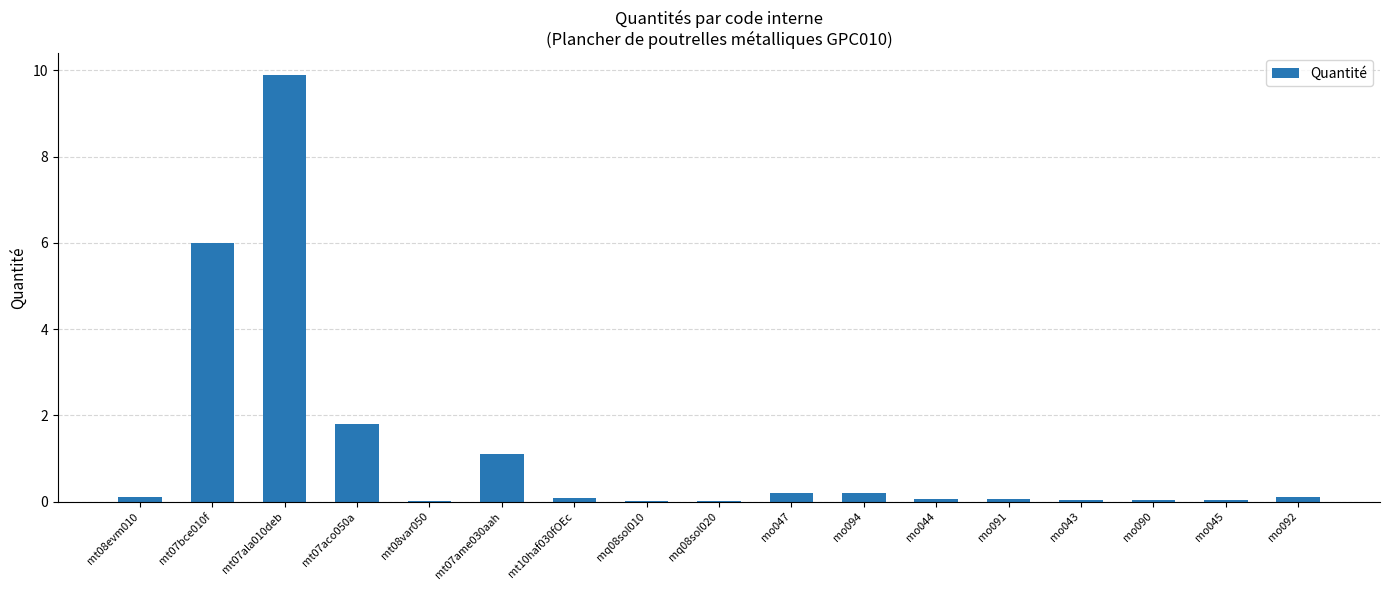

What is the maximum value shown in the chart?

9.9